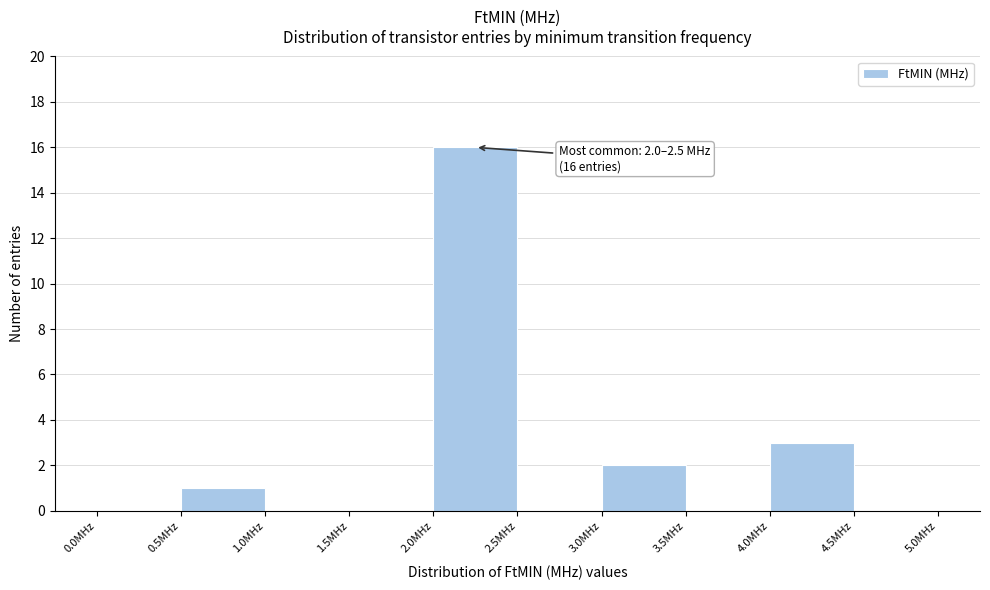

Which range on the x-axis has the tallest bar?

2.0 to 2.5